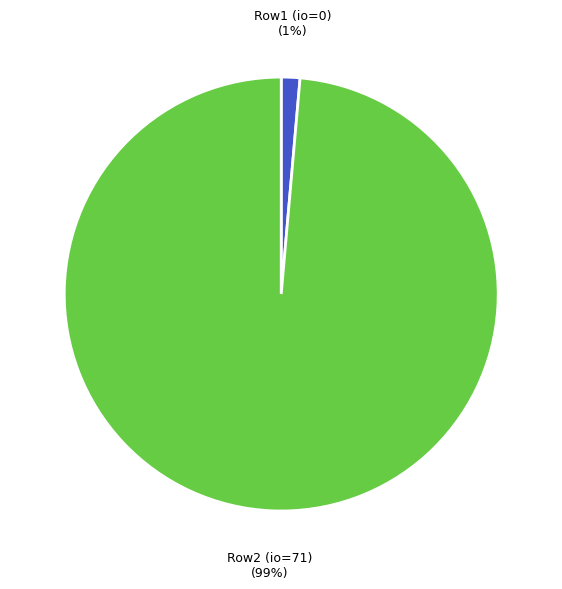

Is there a majority slice in this chart?

Yes